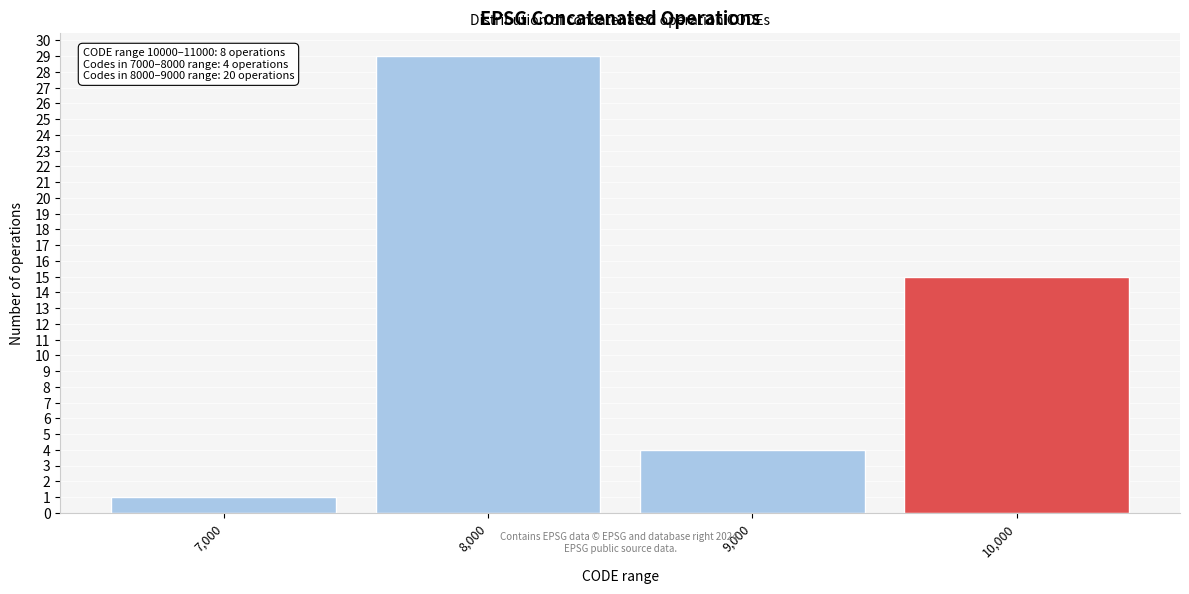

Reading left to right, extract all data points from this chart.

1	29	4	15